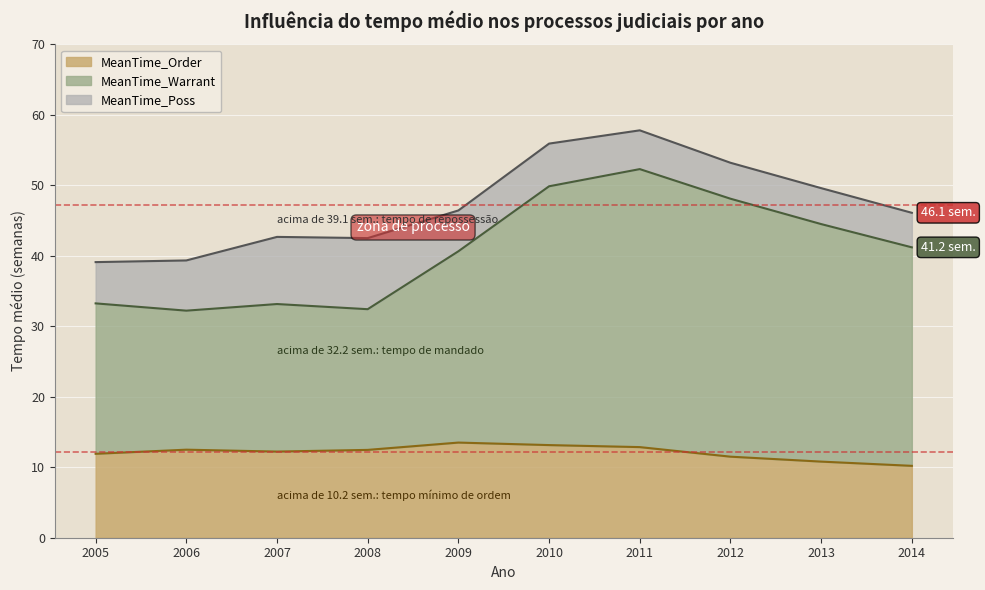

In MeanTime_Poss, how many points are lower than both neighbors (excluding endpoints)?

1